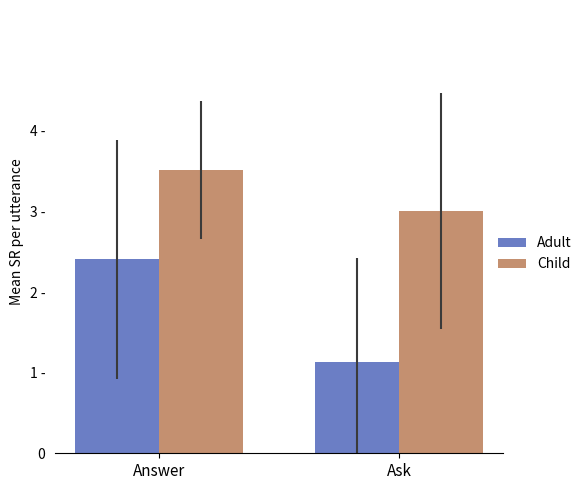

Where is Adult nearest to the value 1?

Ask